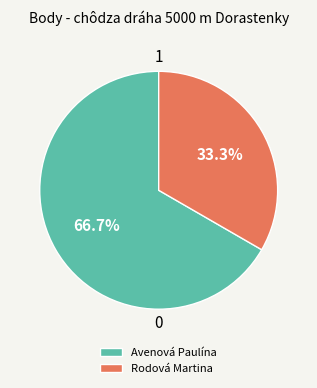

What percentage do Avenová Paulína and Rodová Martina together represent?

100.0%